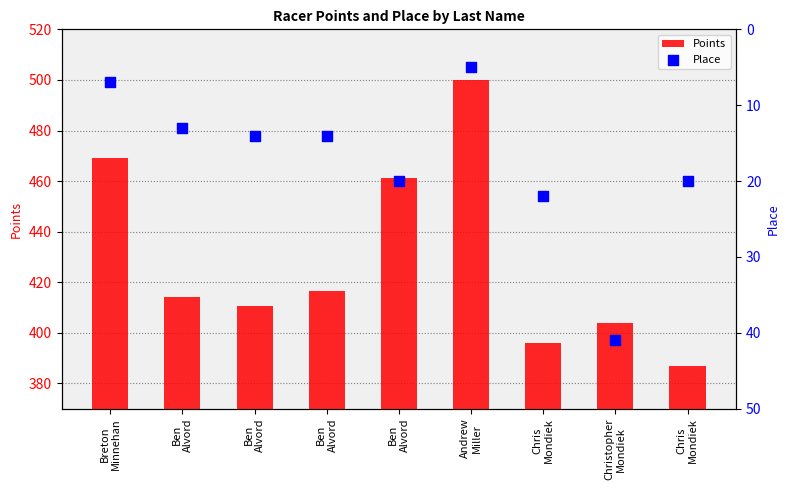

Which series has the largest Y range (max minus min)?

Points